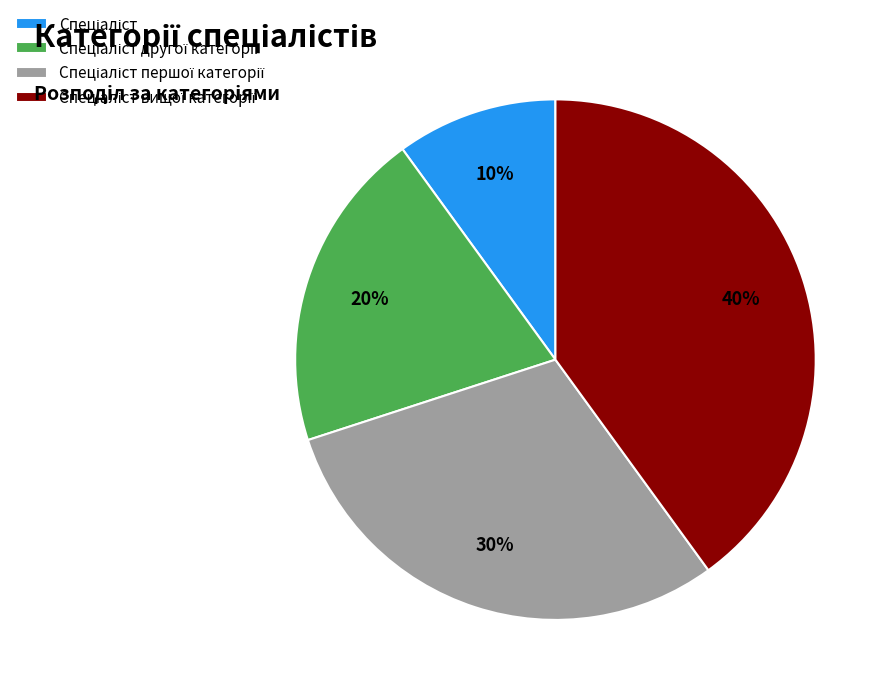

Is there a majority slice in this chart?

No